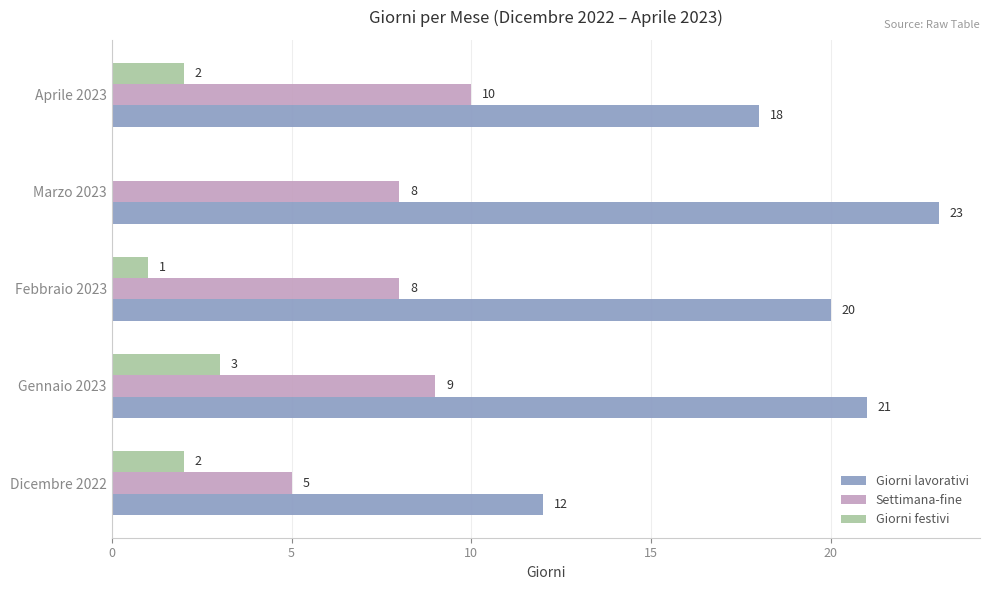

At which category is the sum across all series the highest?

Gennaio 2023